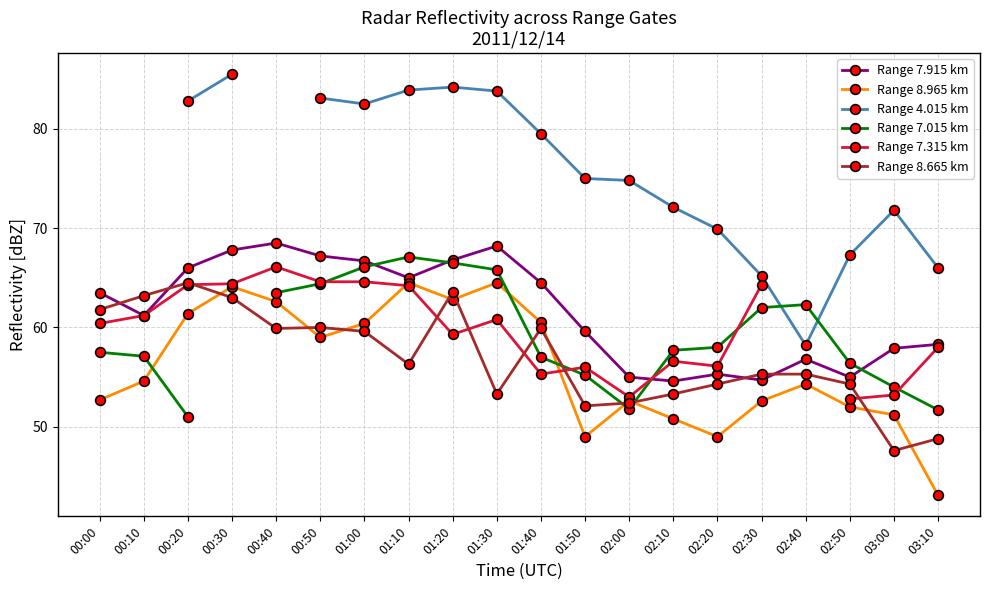

At how many categories does at least one series exceed 69?

13